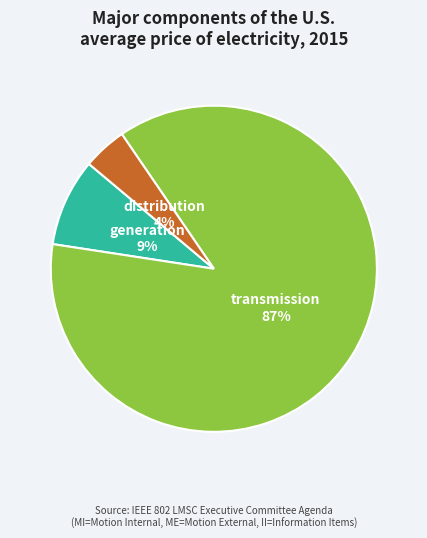

Count the number of slices in the pie.

3